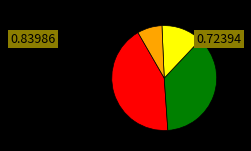

How many slices are in this pie chart?

4